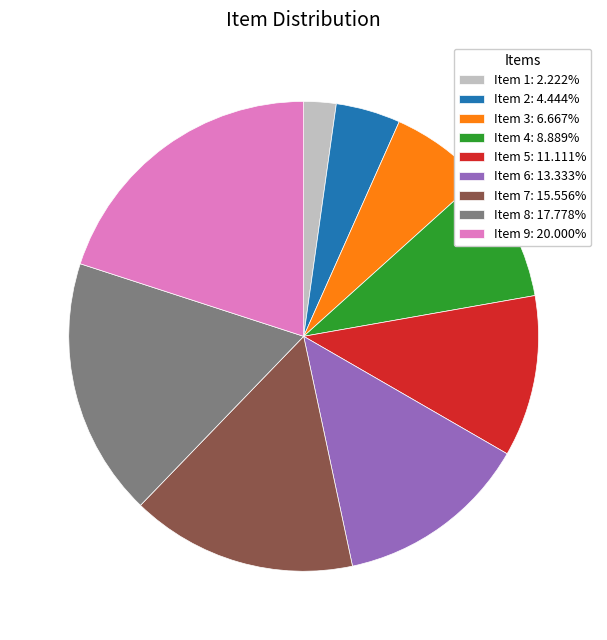

Does Item 8 account for over 50% of the chart?

No